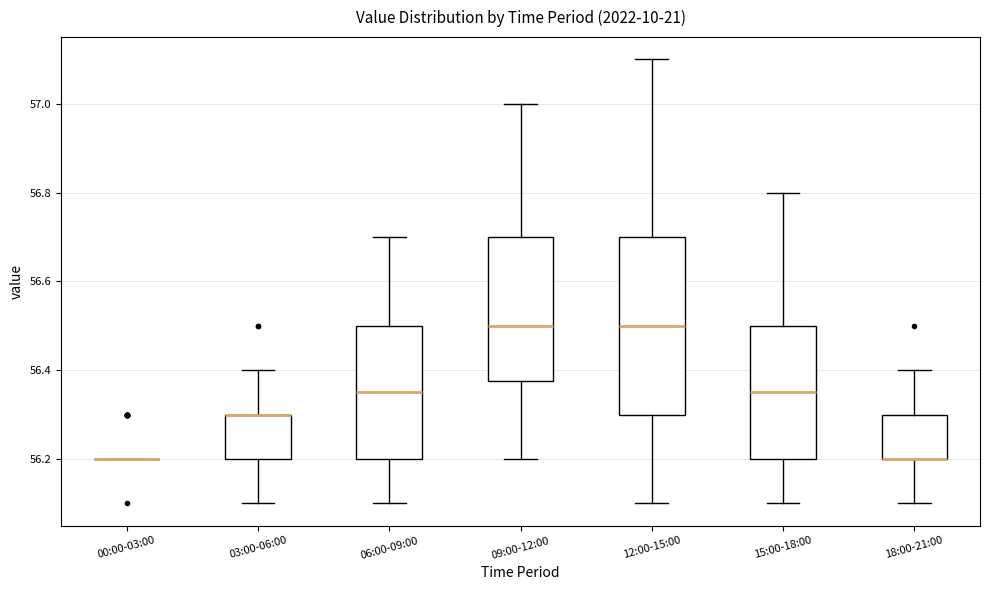

Where is the upper edge of the box for 03:00-06:00 on the y-axis? The values are not printed on the chart, so give them approximately, as read against the axis.

56.30